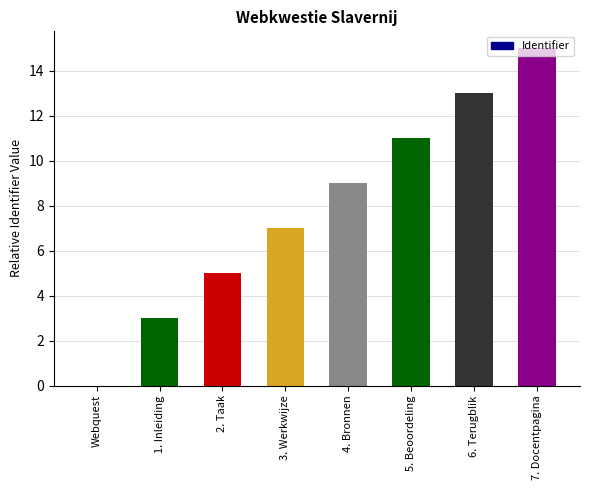

Which category has the highest value across all series?

7. Docentpagina